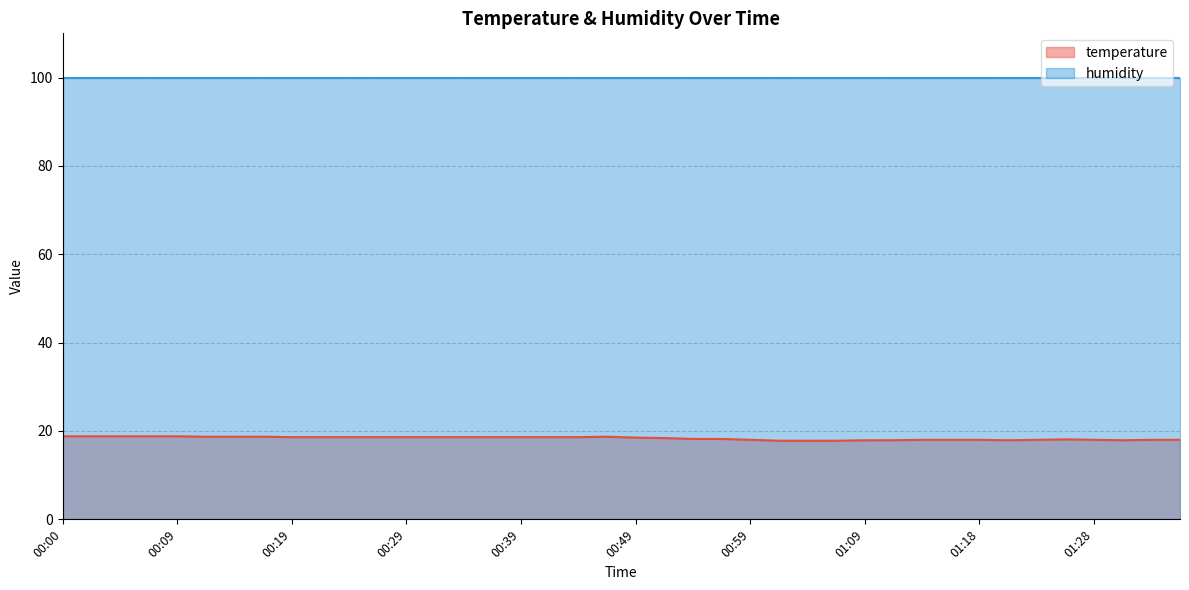

Approximately how many times larger is the value at 00:09 compared to 01:16?

1.0